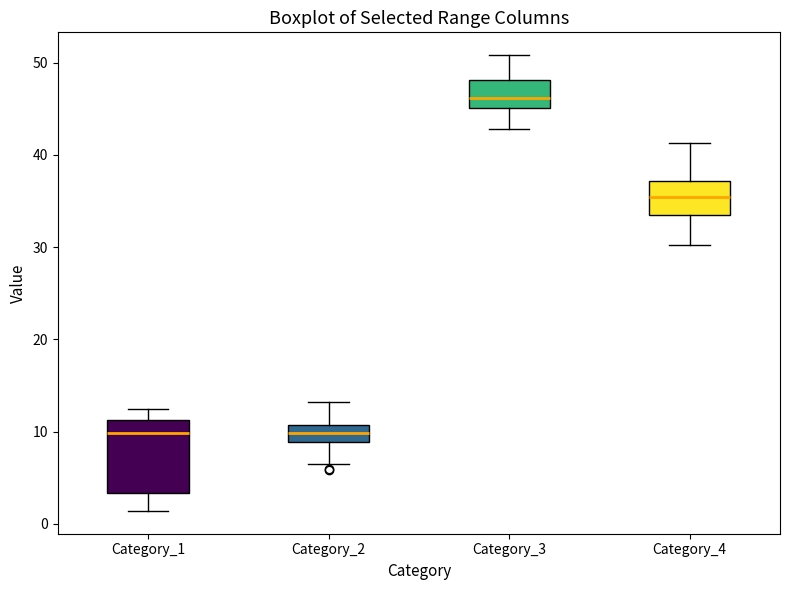

Reading left to right, transcribe this box plot: for each box, give where its median line is, the range the box spans, and where its two whiskers end, as read against the y-axis. The values are not printed on the chart, so give them approximately, as read against the axis.

Category_1: median 10, box 3 to 11, whiskers 1 to 12
Category_2: median 10, box 9 to 11, whiskers 7 to 13
Category_3: median 46, box 45 to 48, whiskers 43 to 51
Category_4: median 35, box 33 to 37, whiskers 30 to 41